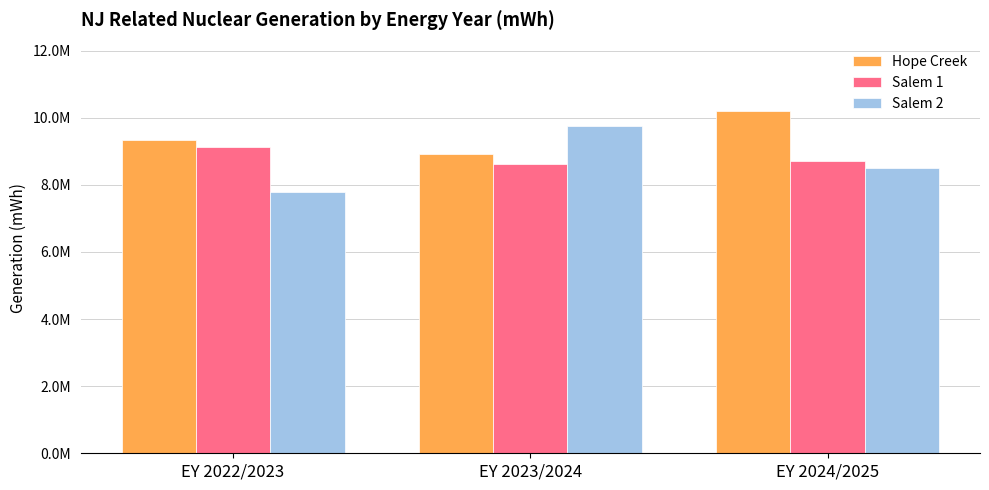

Is the value of Salem 2 at EY 2024/2025 greater than the value of Hope Creek at EY 2024/2025?

No